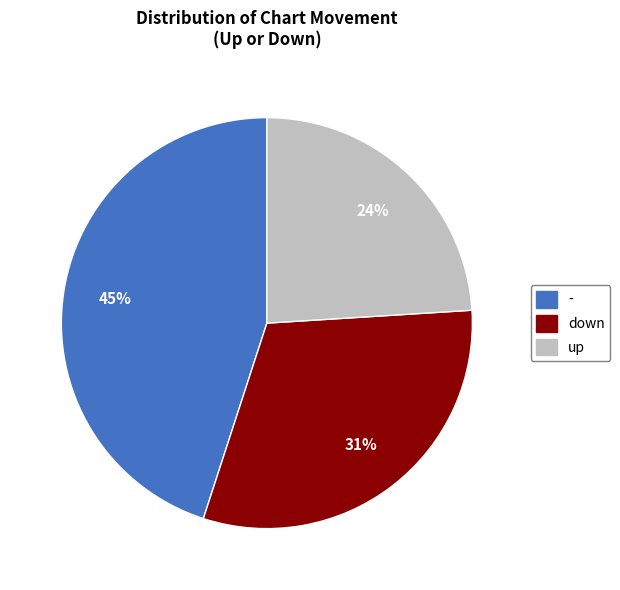

What is the smallest slice in the pie chart?

up